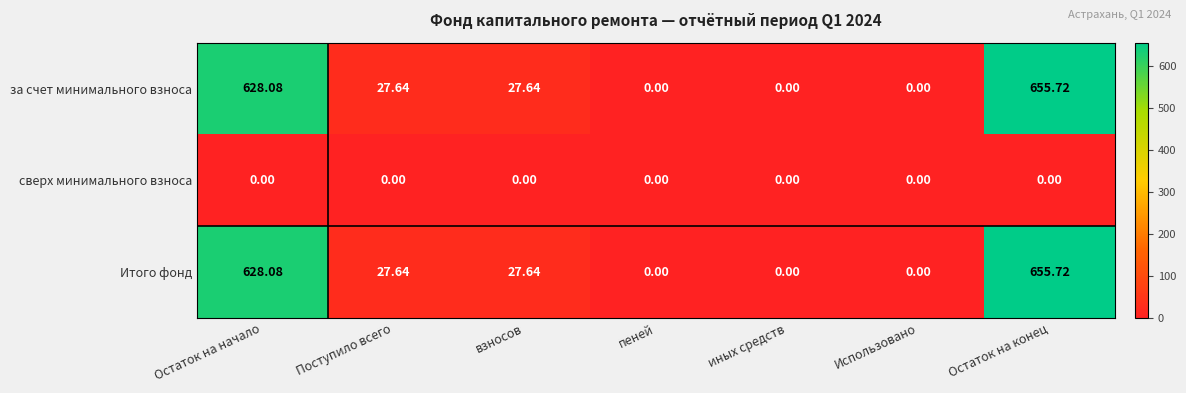

How many positive values does the за счет минимального взноса series have?

4